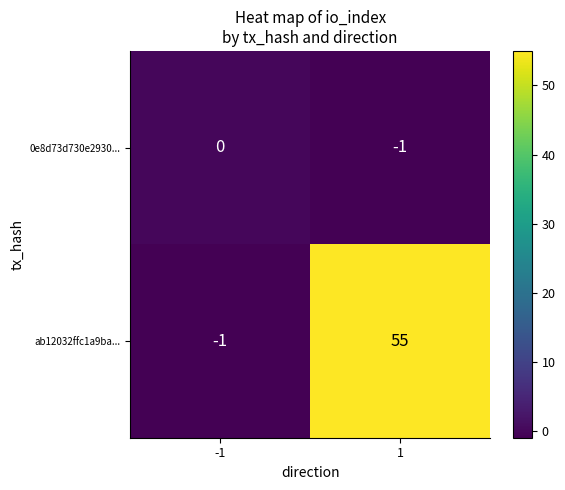

Between -1 and 1, which series saw the biggest shift?

ab12032ffc1a9ba...